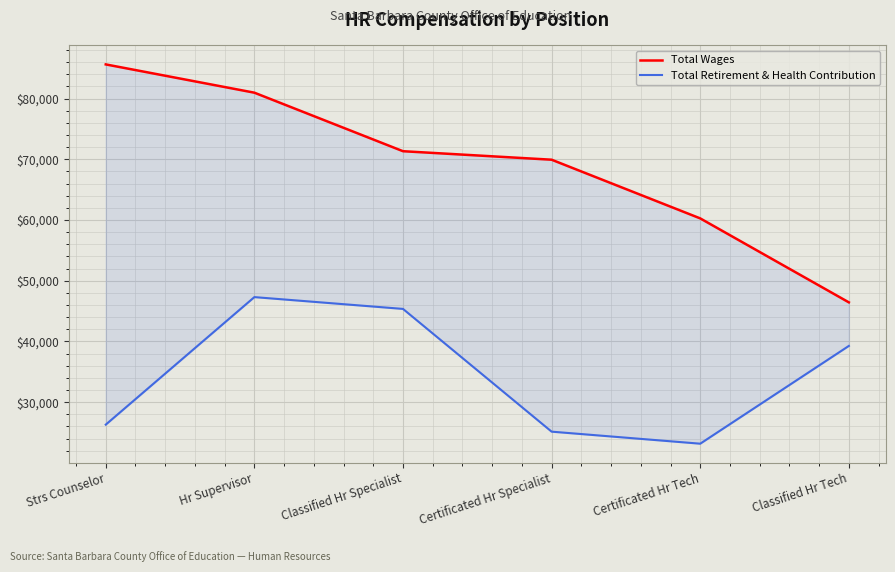

What is the sum of the Total Retirement & Health Contribution values at Certificated Hr Specialist and Strs Counselor?

51442